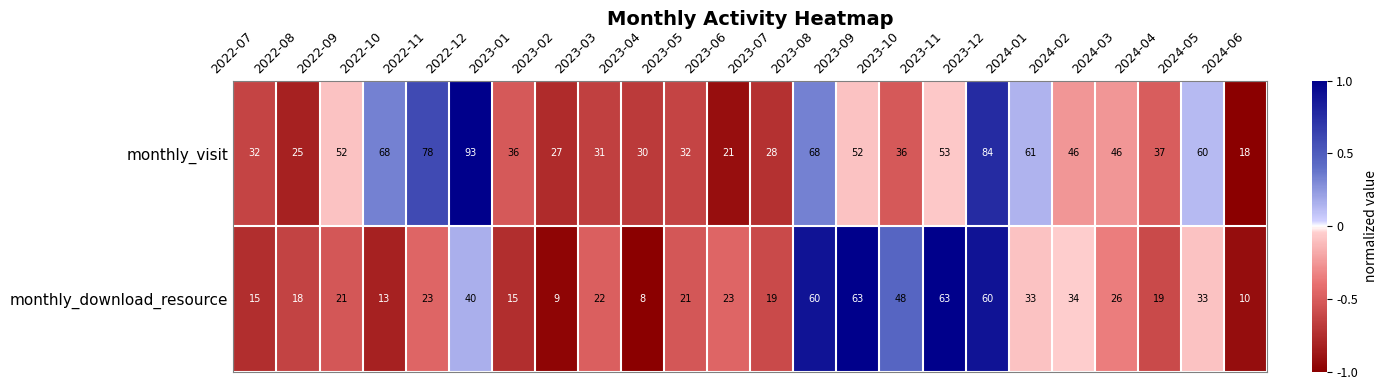

List the series in order of their overall mean, lowest first.

monthly_download_resource, monthly_visit